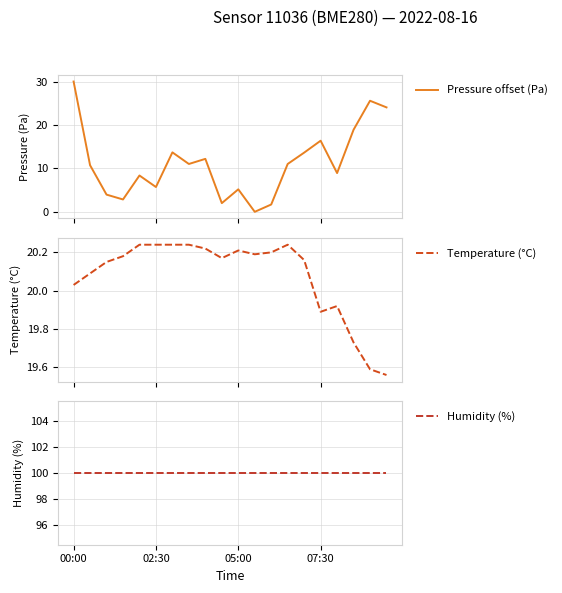

Which series has the largest total across all categories?

Humidity (%)